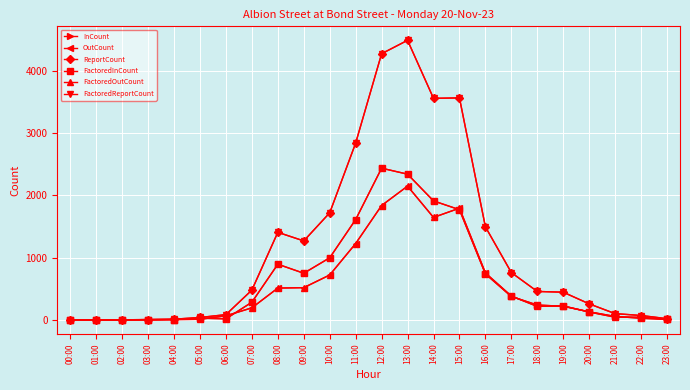

In ReportCount, how many points are lower than both neighbors (excluding endpoints)?

3